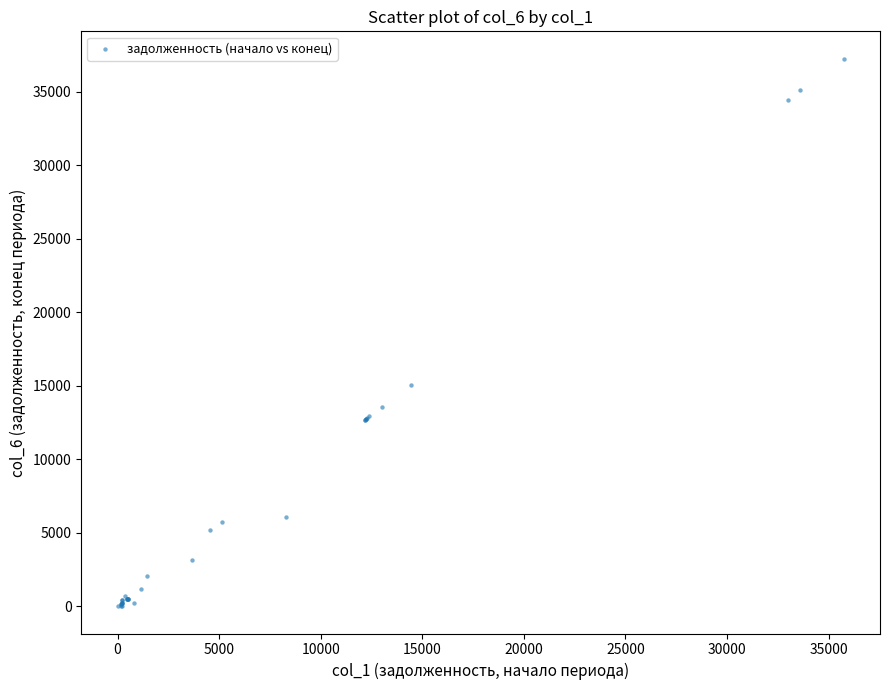

What Y value in the scatter plot is closest to 18623?

15028.9